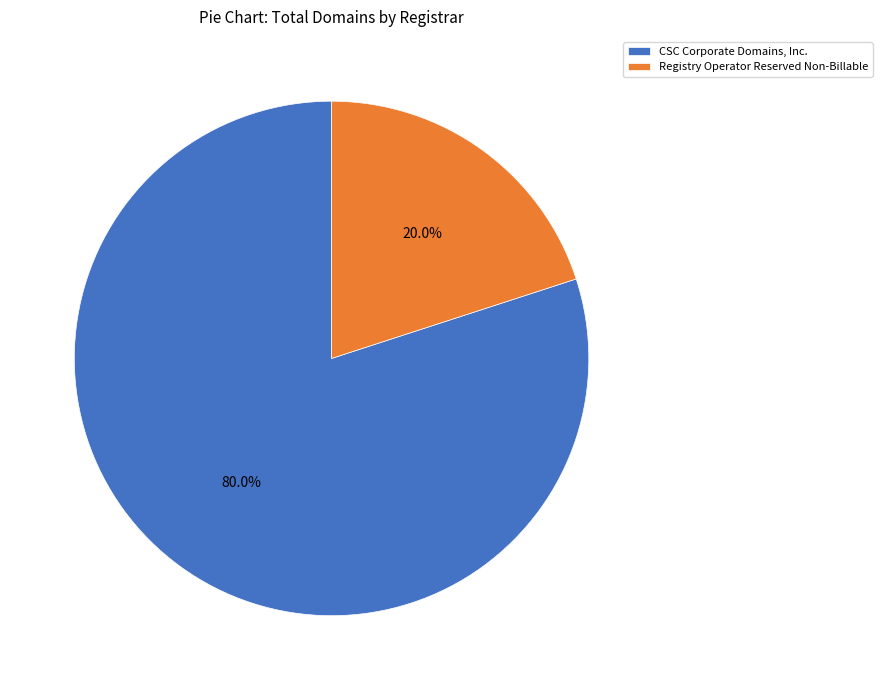

What is the smallest slice in the pie chart?

Registry Operator Reserved Non-Billable